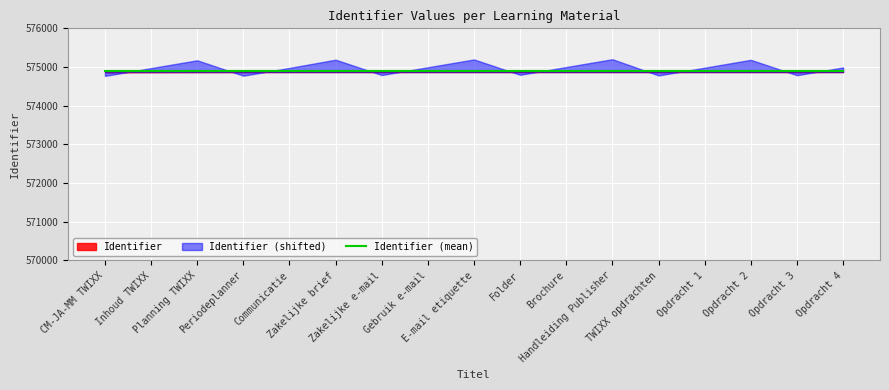

Read the value at Folder, to the nearest 5.

574900